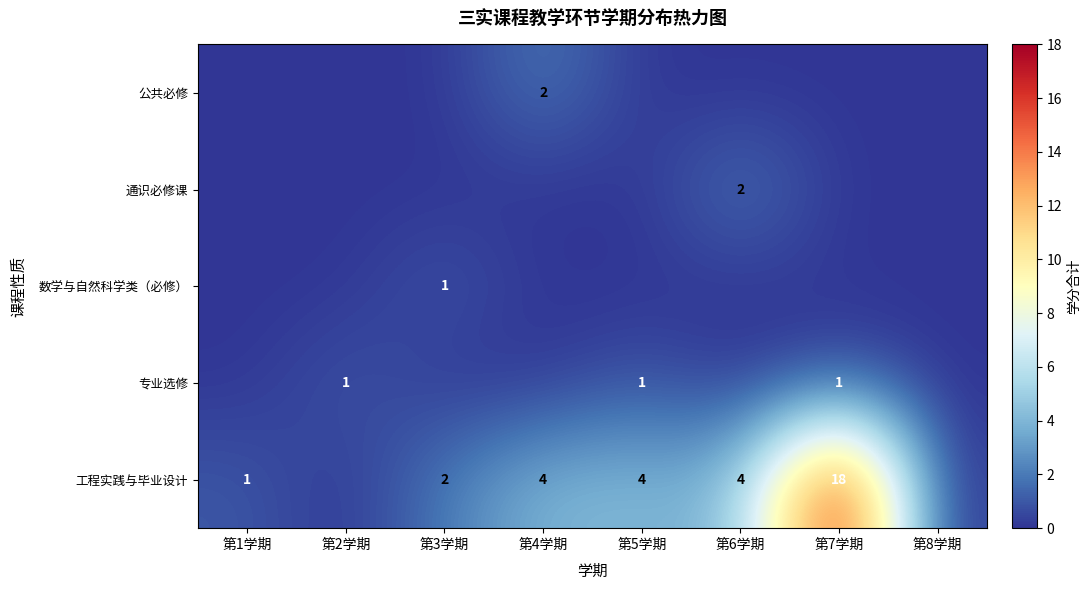

The value of 公共必修 at 第4学期 is 2. True or false?

True